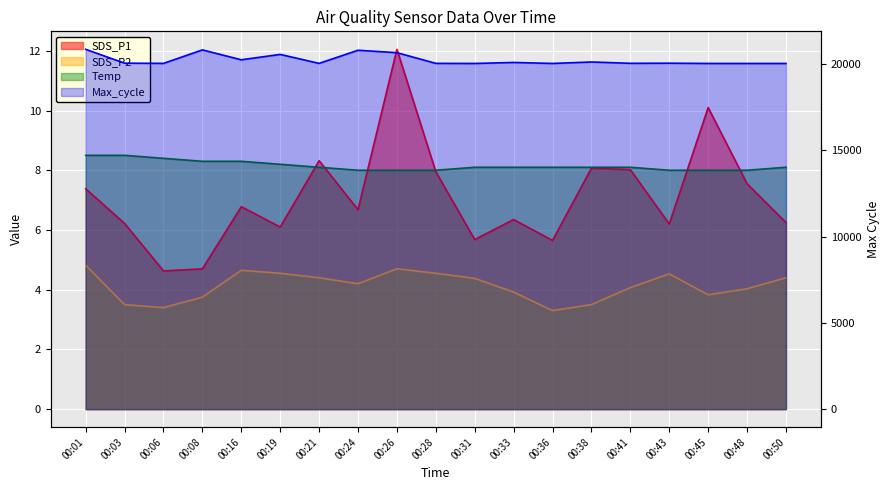

At which label does SDS_P2 reach its peak?

00:01